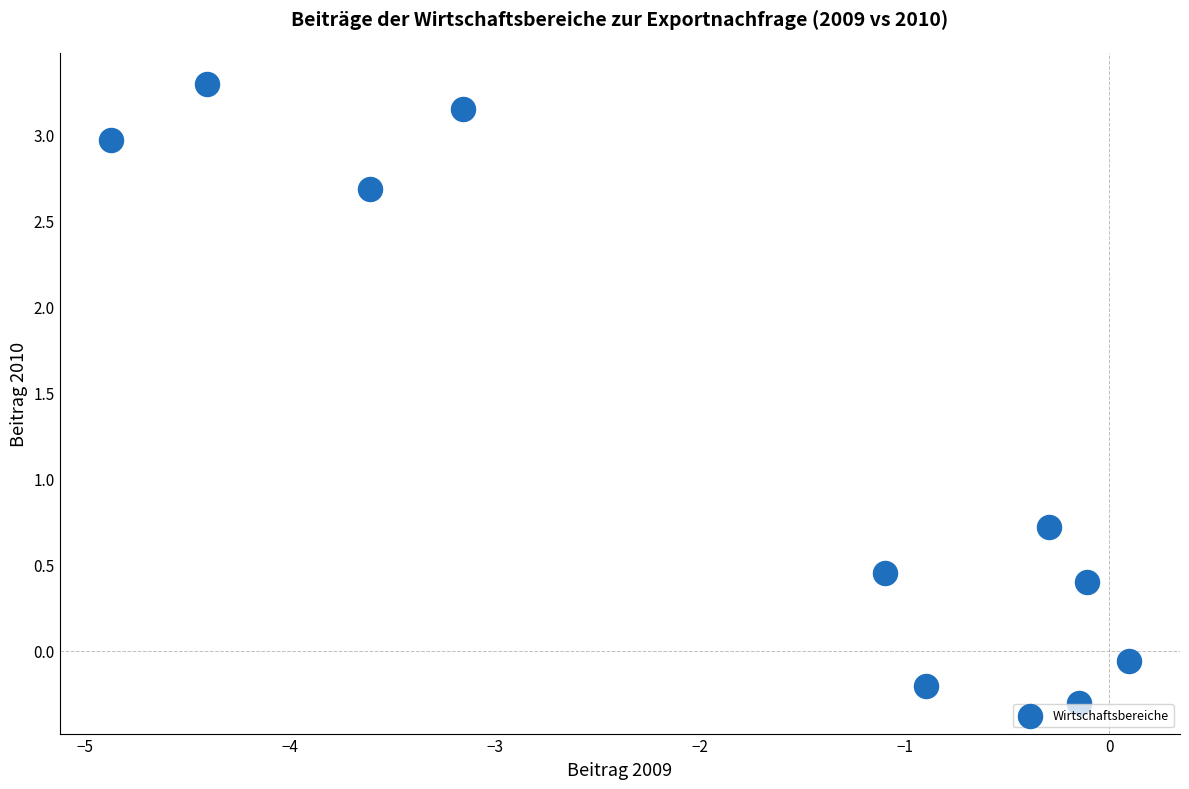

What is the average X value?

-1.8